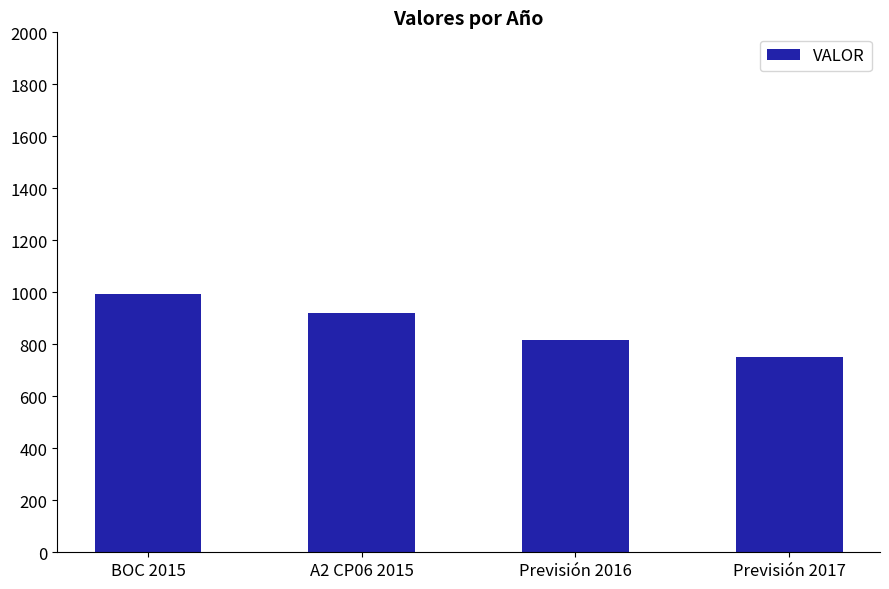

Reading left to right, list all the values displayed in this chart.

995	920	817	750